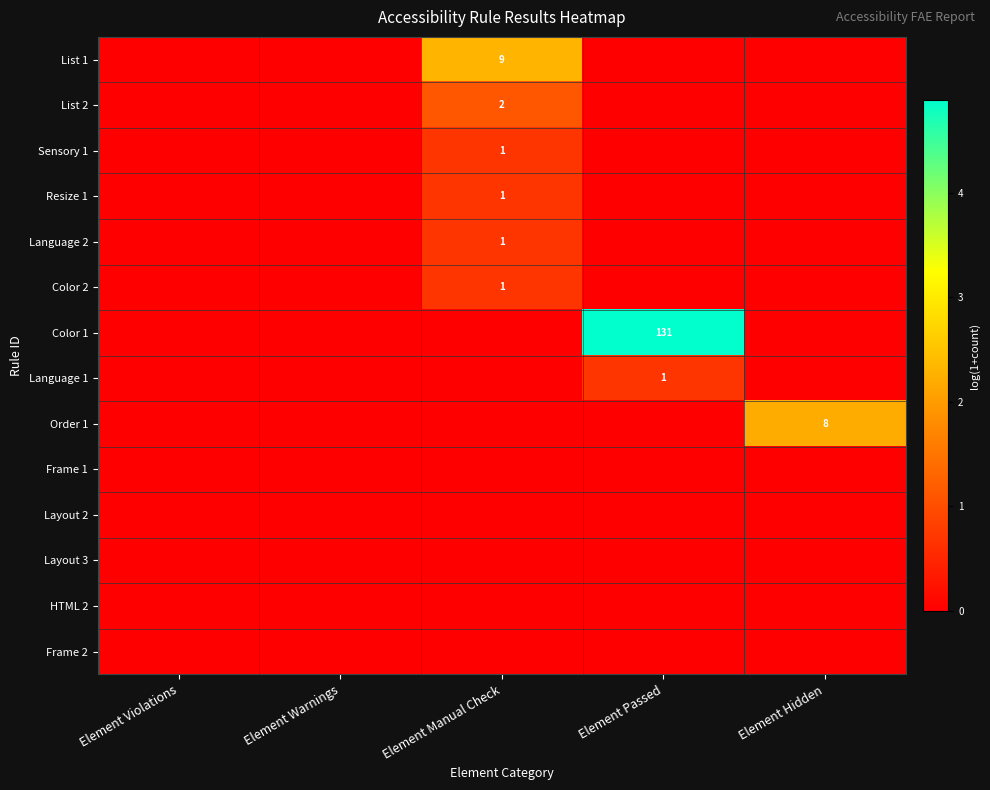

True or false: Order 1 has a value of 8 at Element Hidden.

True